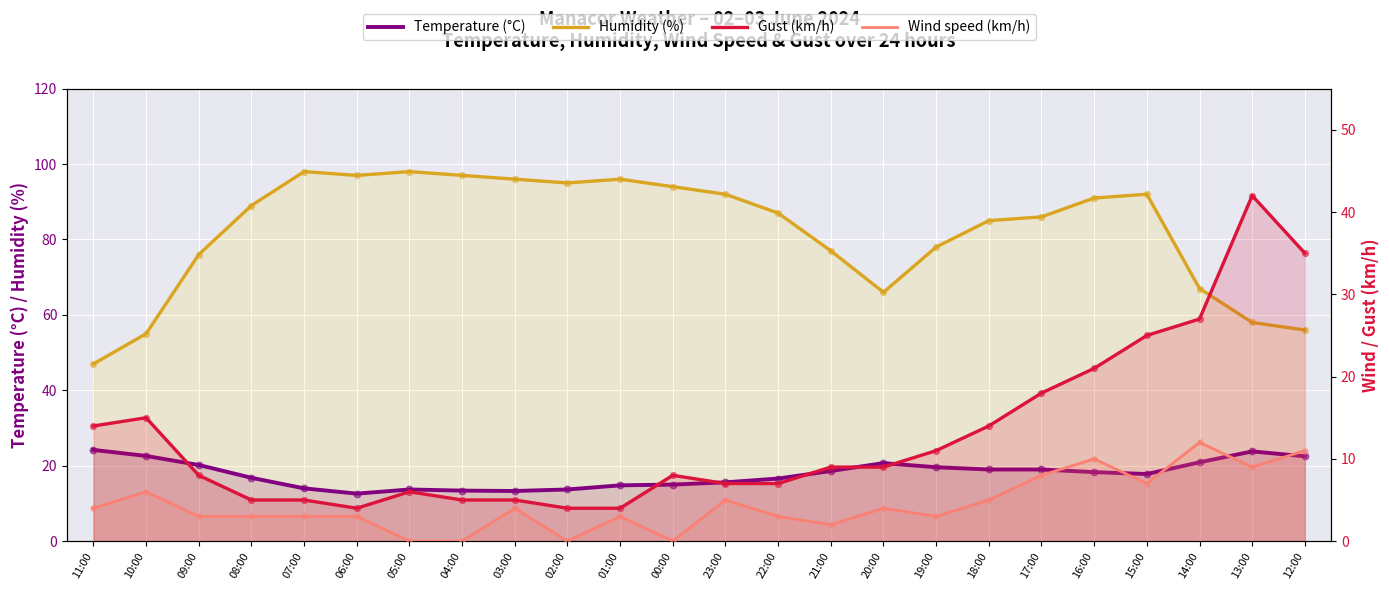

At which category is the sum across all series the highest?

15:00